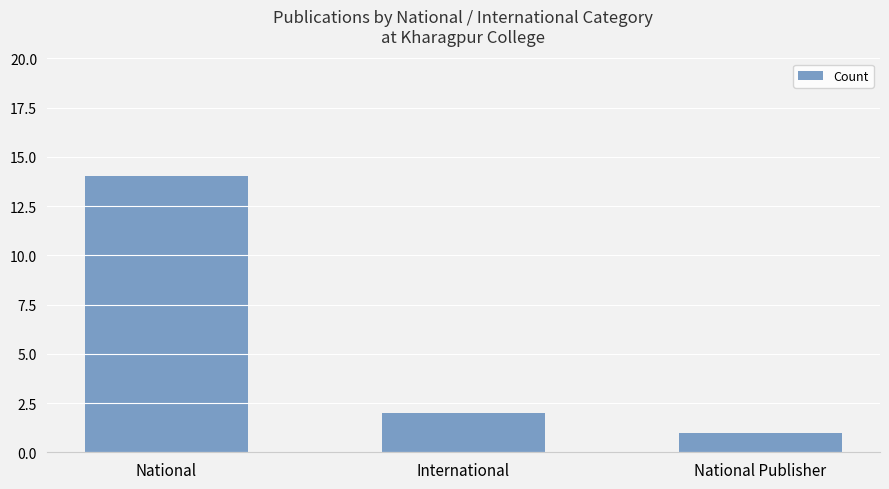

Reading left to right, what are all the values shown in this chart?

14	2	1